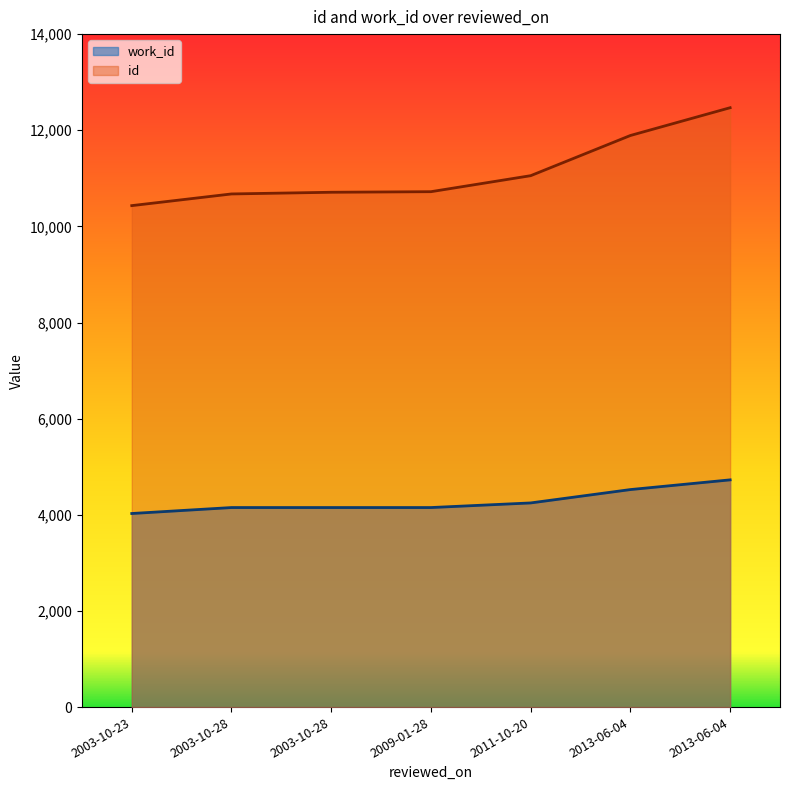

Does the chart display data point markers on the line(s)?

No